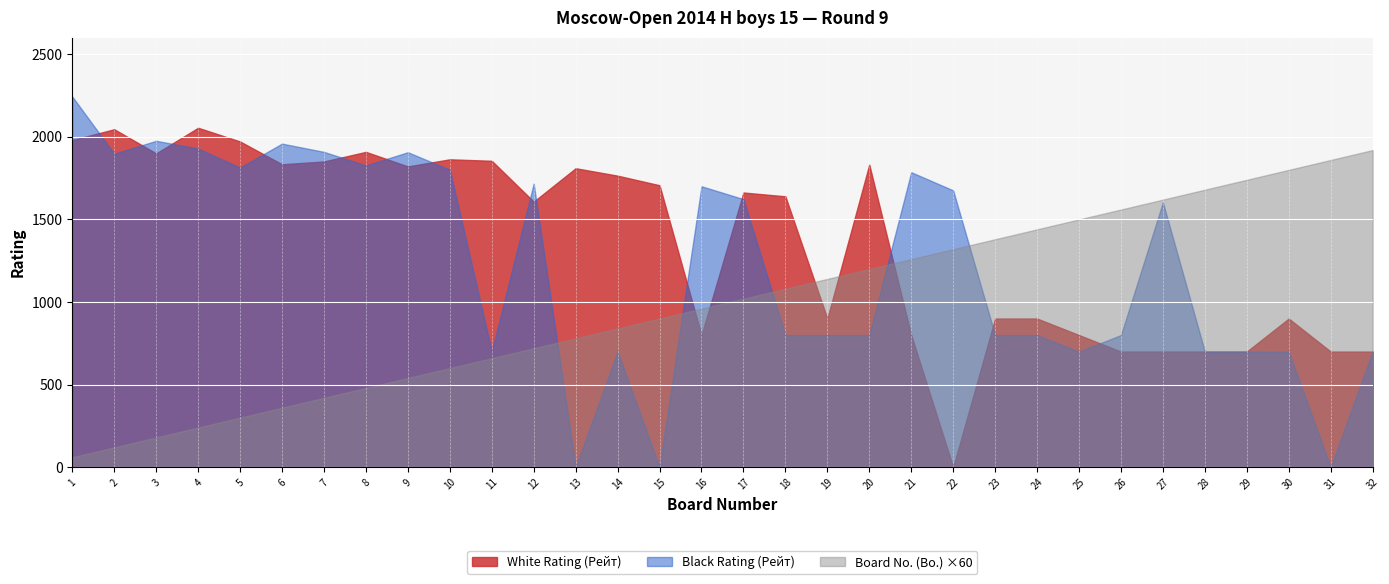

At which category is the sum across all series the highest?

1